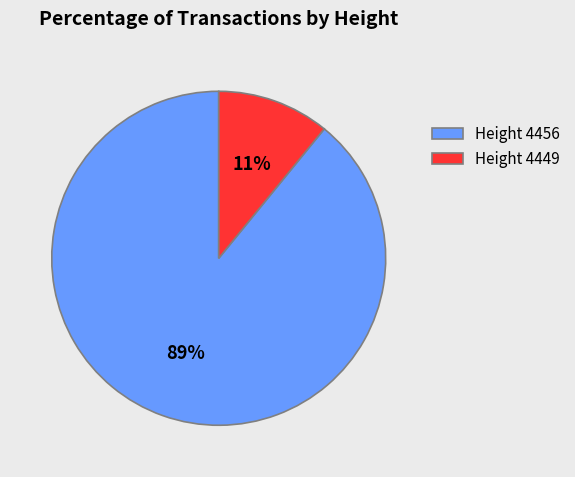

How many segments does this pie chart have?

2